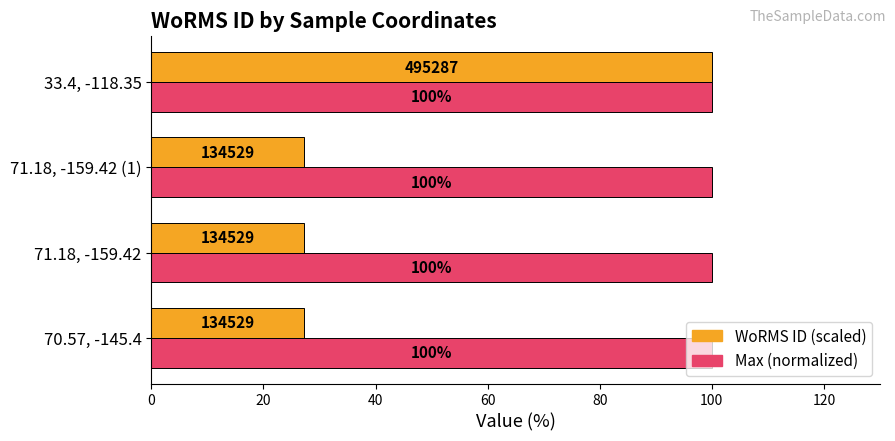

How many data points does each series have?

4